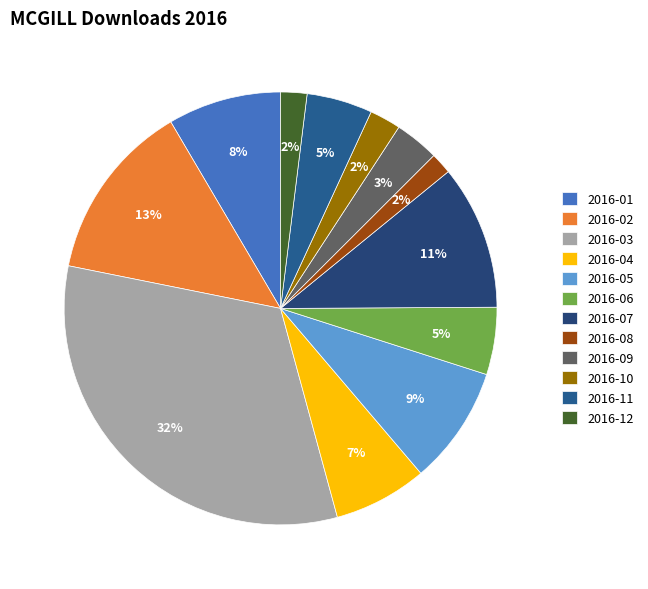

To the nearest percent, what portion does 2016-01 represent?

8%